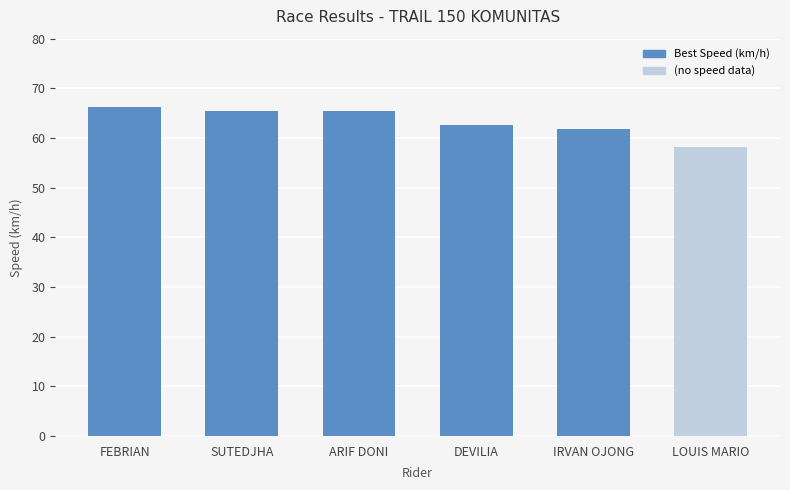

What is the change in value from SUTEDJHA to DEVILIA?

-2.8